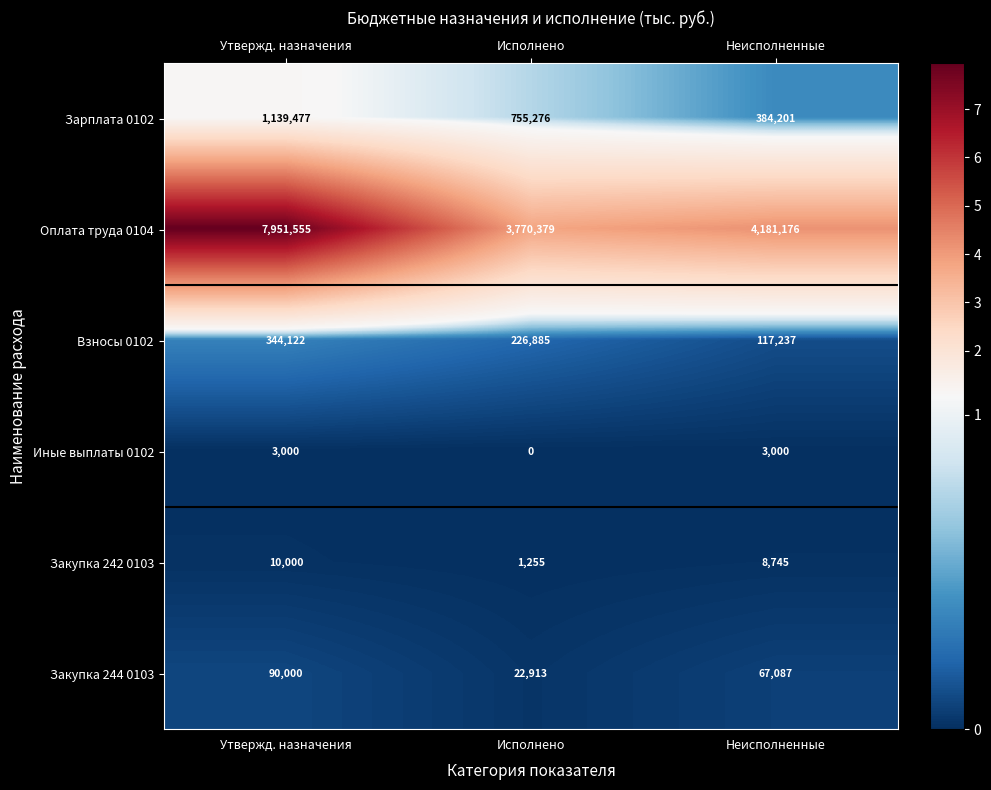

Rank the series at Исполнено from highest to lowest value.

Оплата труда 0104, Зарплата 0102, Взносы 0102, Закупка 244 0103, Закупка 242 0103, Иные выплаты 0102